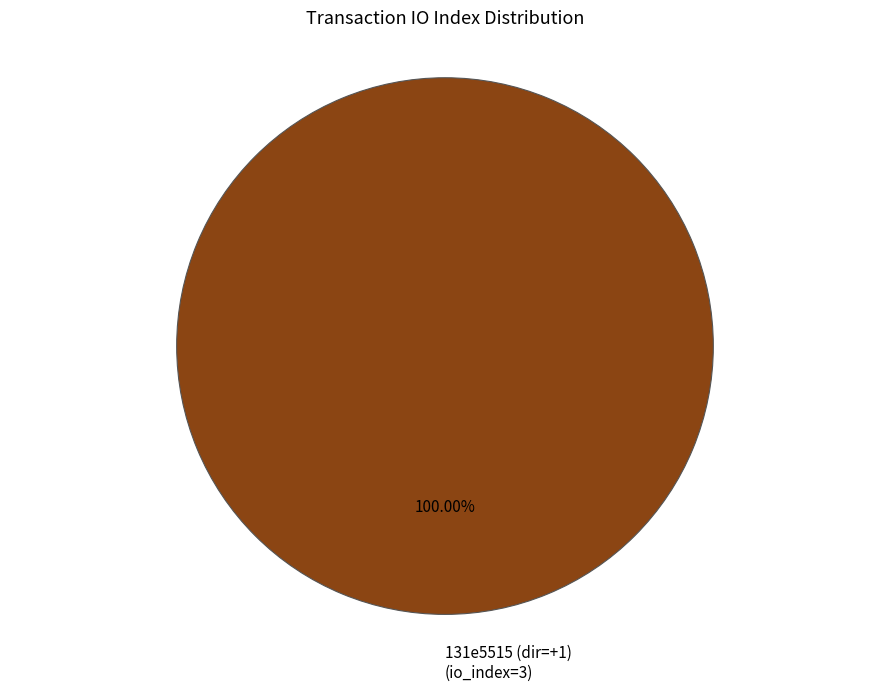

Rank the categories by value from lowest to highest.

131e5515 (dir=+1) (io_index=3)